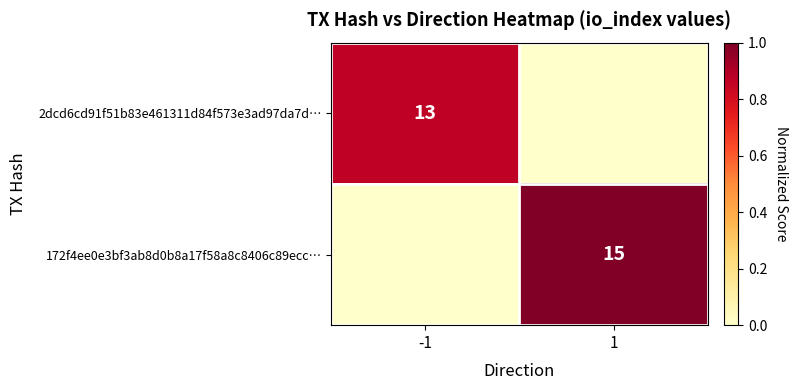

How many data points in 172f4ee0e3bf3ab8d0b8a17f58a8c8406c89ecc… are above 0?

1